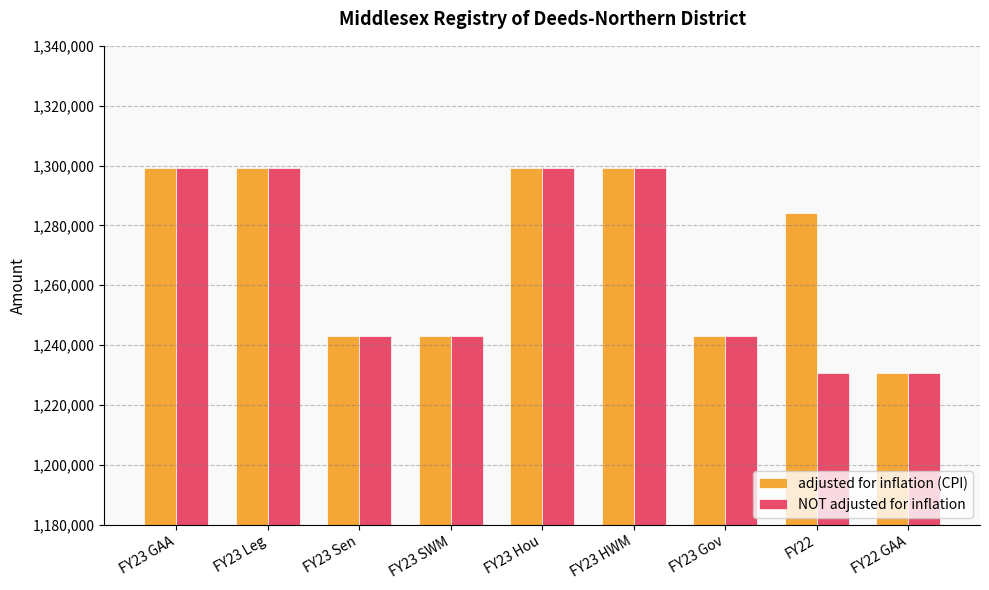

What is the maximum value for NOT adjusted for inflation?

1299018